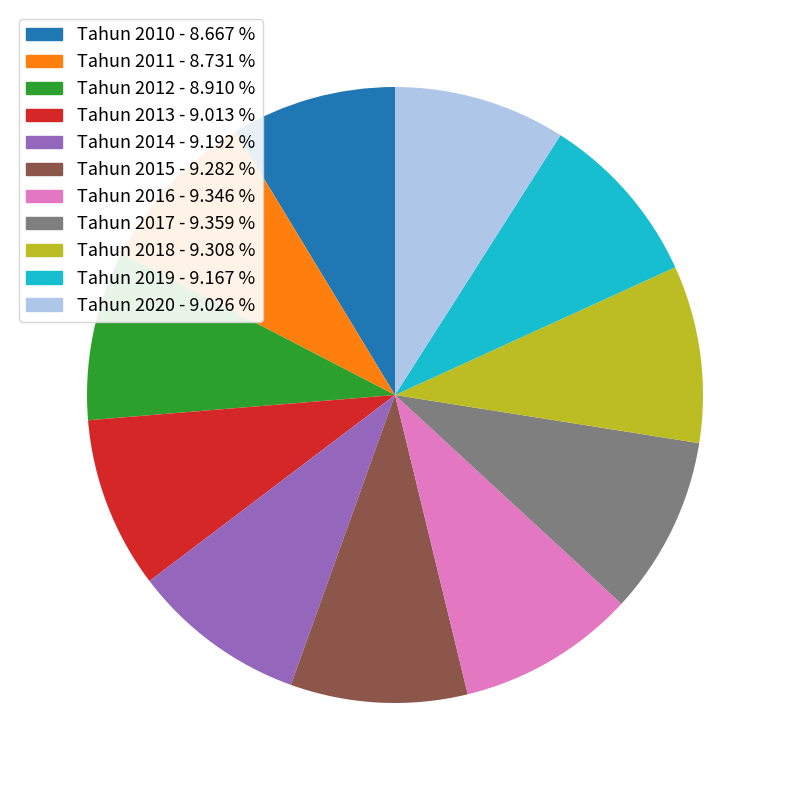

How many segments does this pie chart have?

11